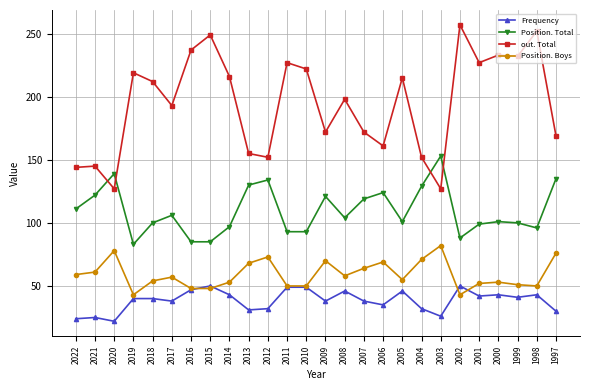

Which category has the highest value across all series?

2002